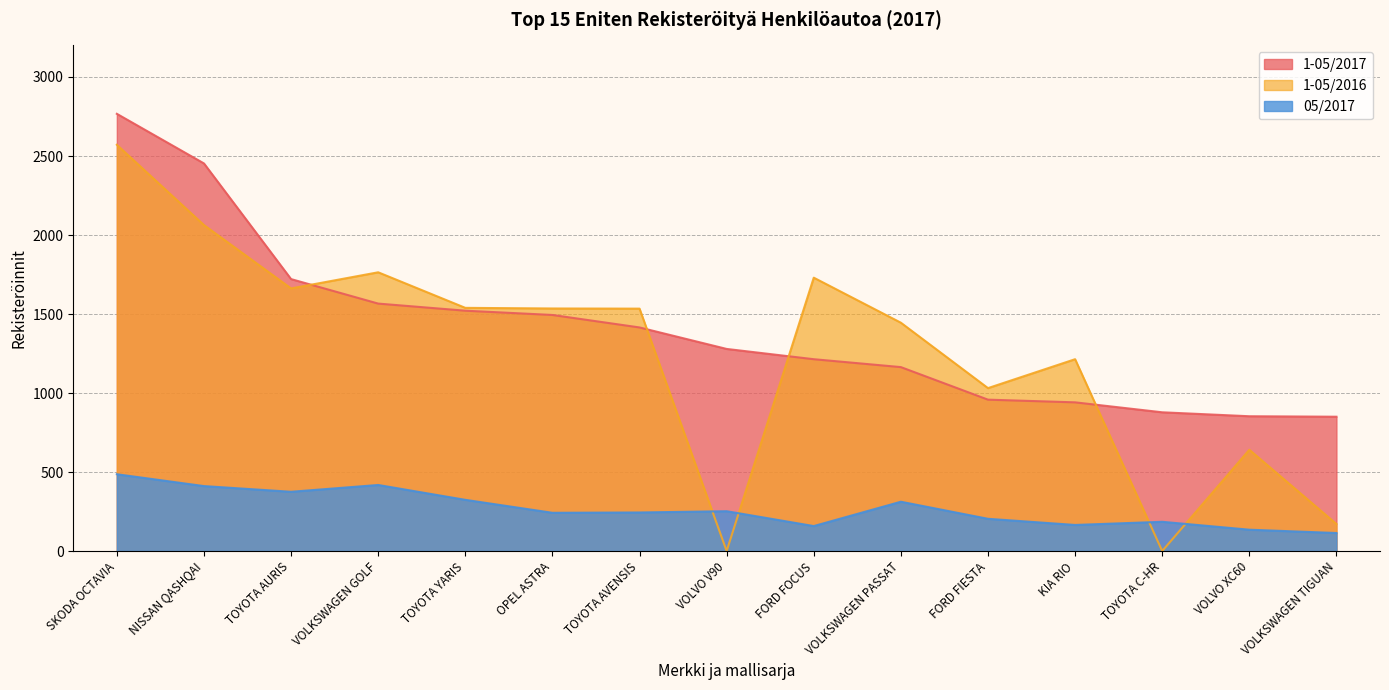

Which series has the widest spread of values?

1-05/2016